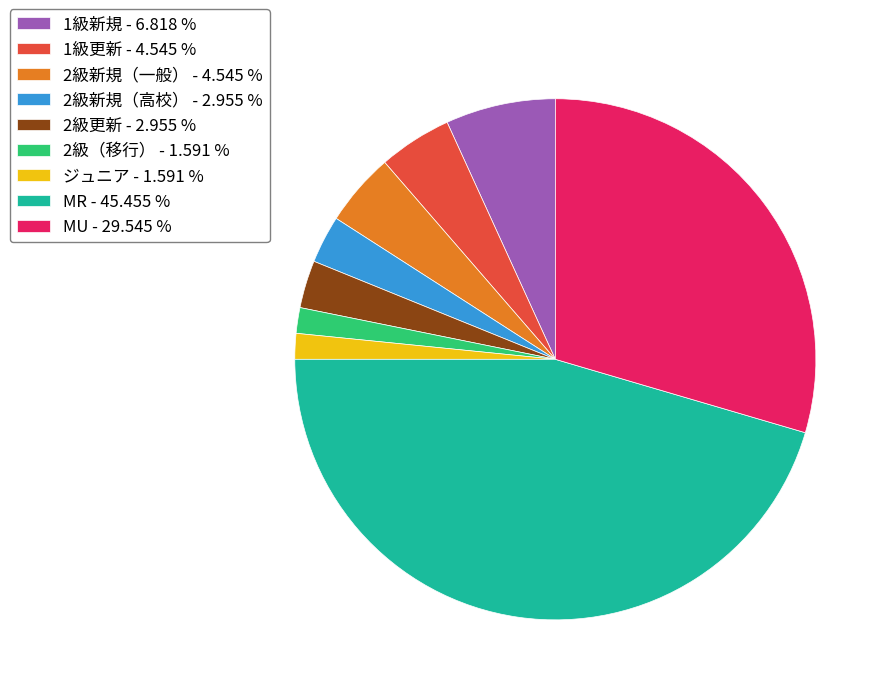

Between 2級新規（一般） - 4.545 % and 1級新規 - 6.818 %, which is larger?

1級新規 - 6.818 %